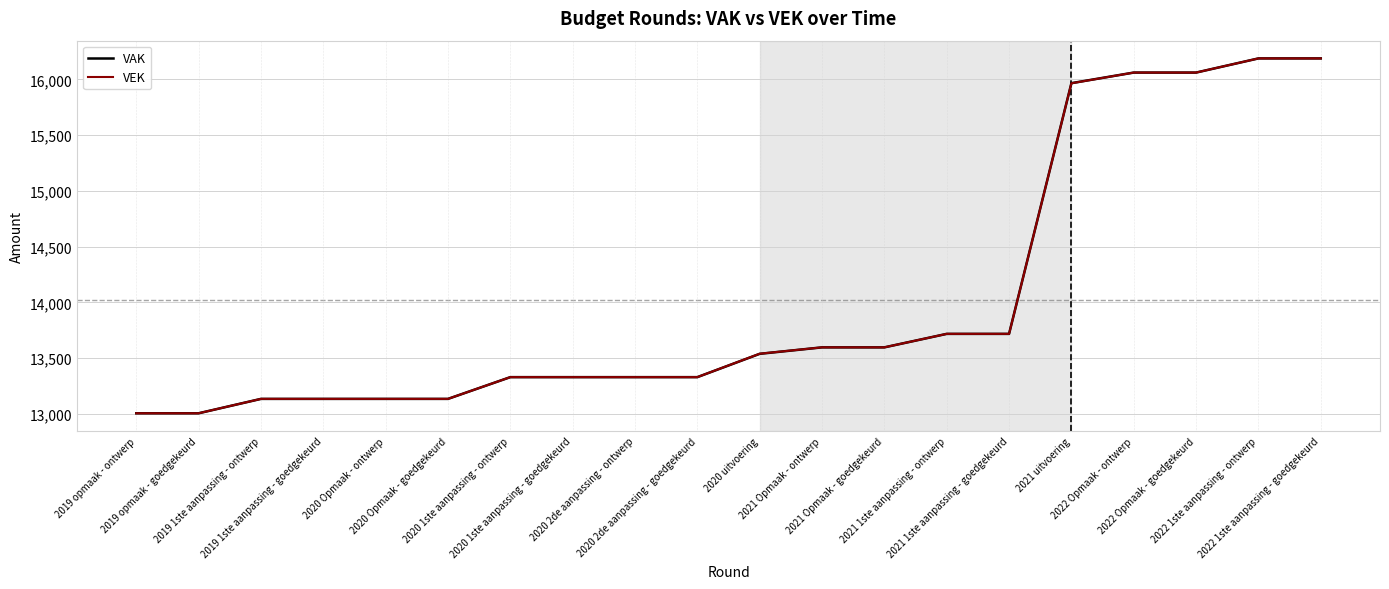

What is the highest value of the VAK series?

16188